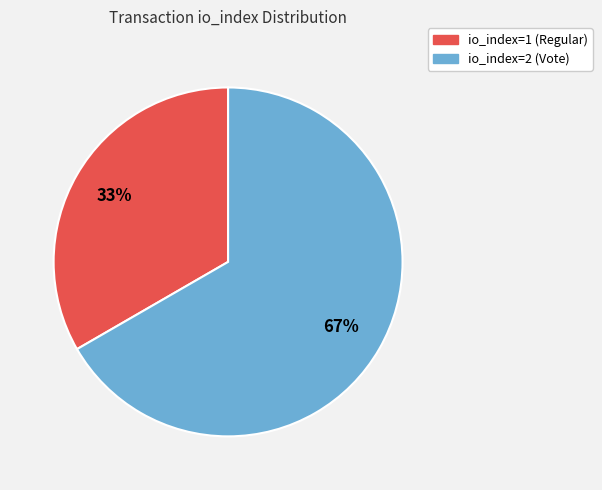

What is the smallest slice in the pie chart?

io_index=1 (Regular)